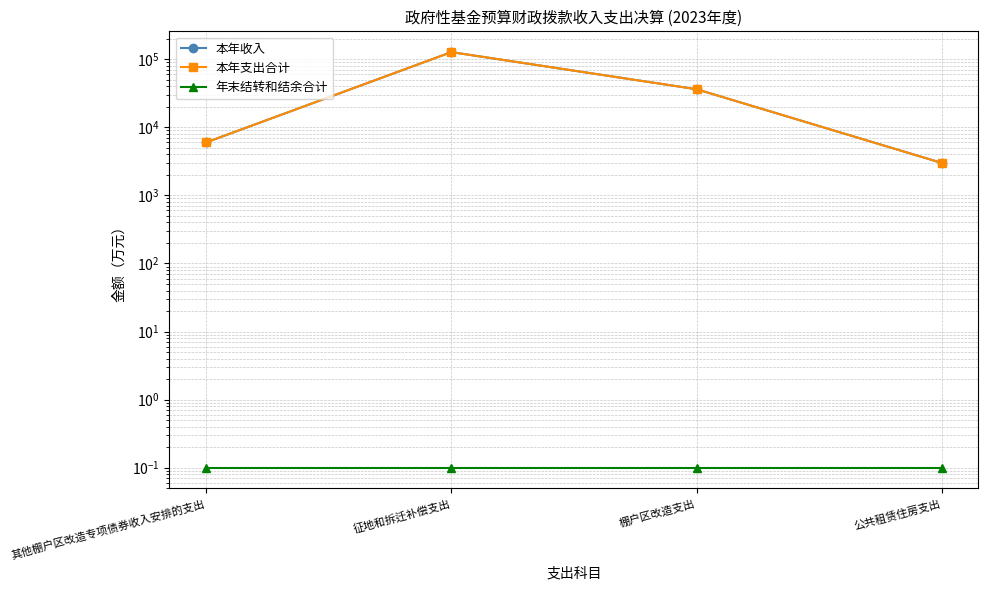

Rank the series by their maximum value, from lowest to highest.

年末结转和结余合计, 本年收入, 本年支出合计